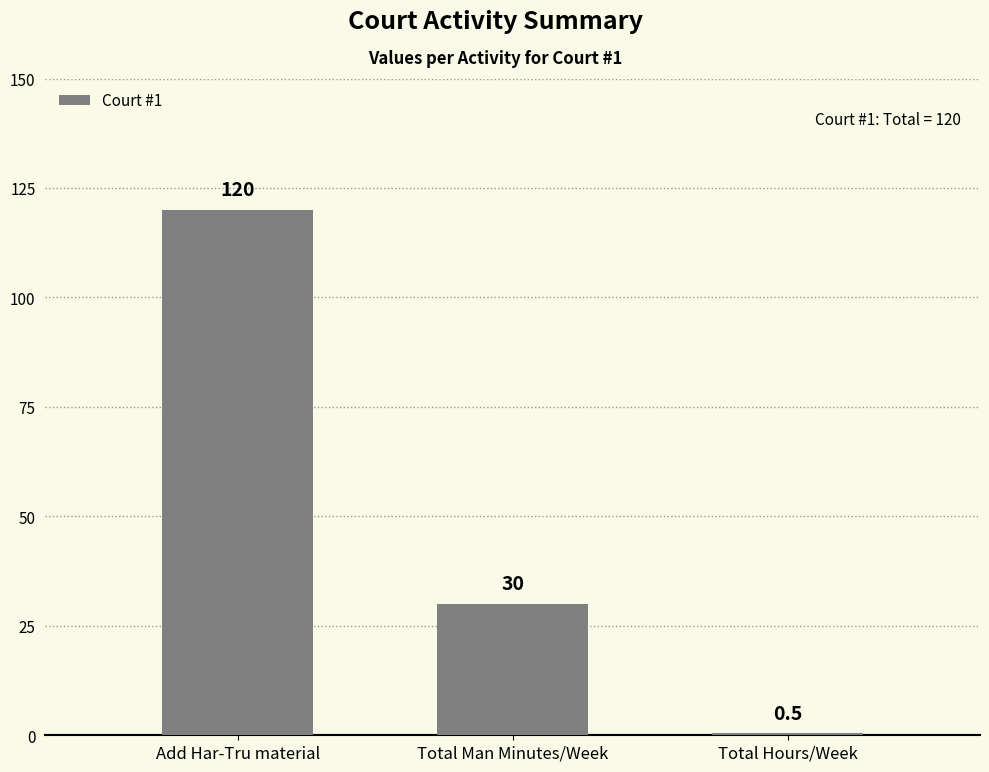

Reading left to right, extract all data points from this chart.

120.0	30.0	0.5